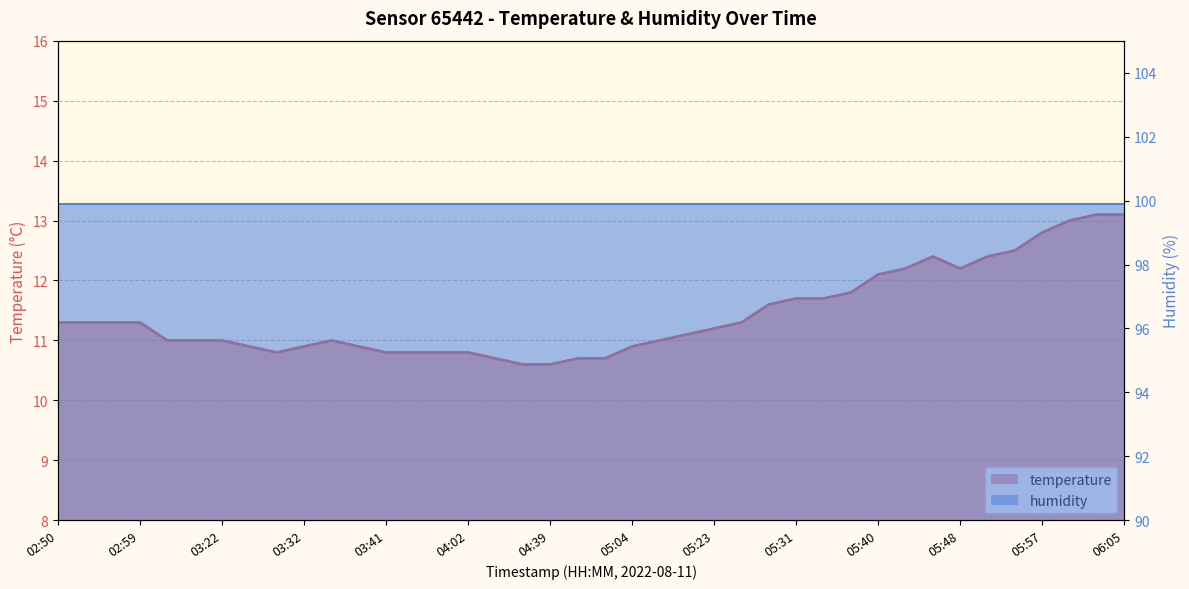

The chart shows a value of 10.7 at 04:48. True or false?

True